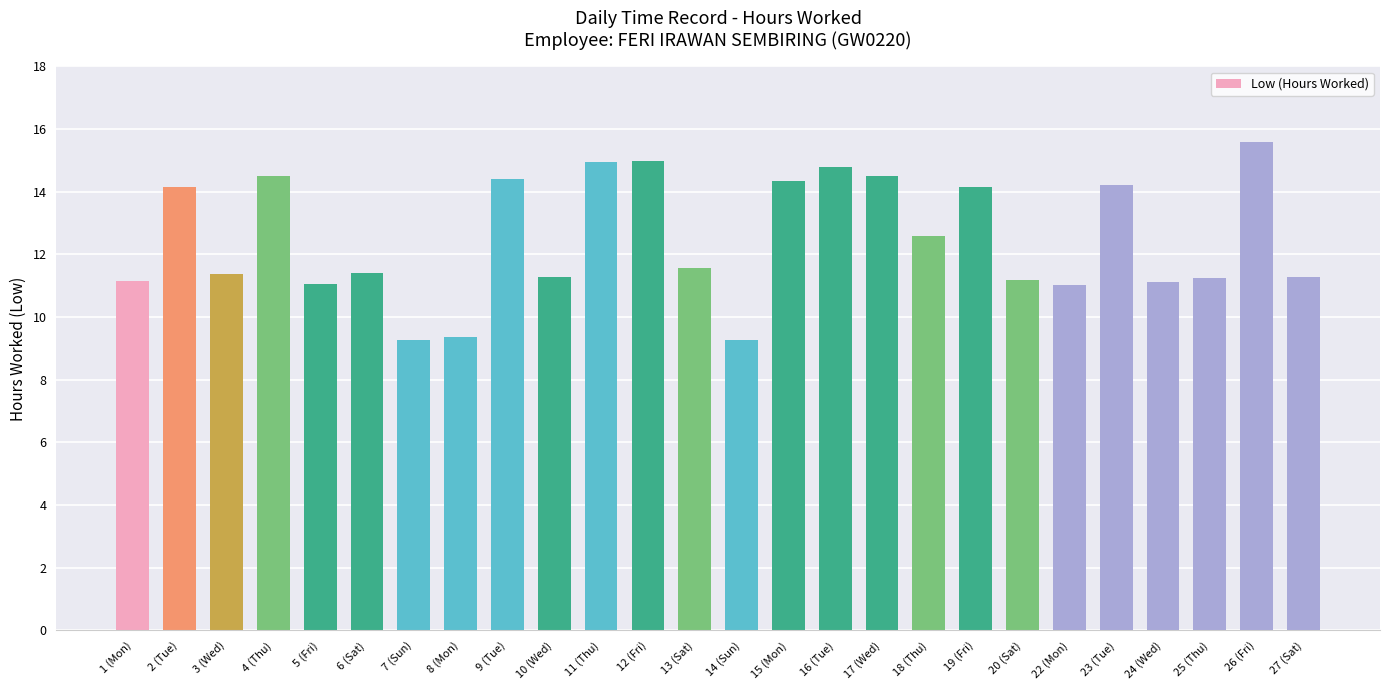

Which has a higher value, 20 (Sat) or 26 (Fri)?

26 (Fri)